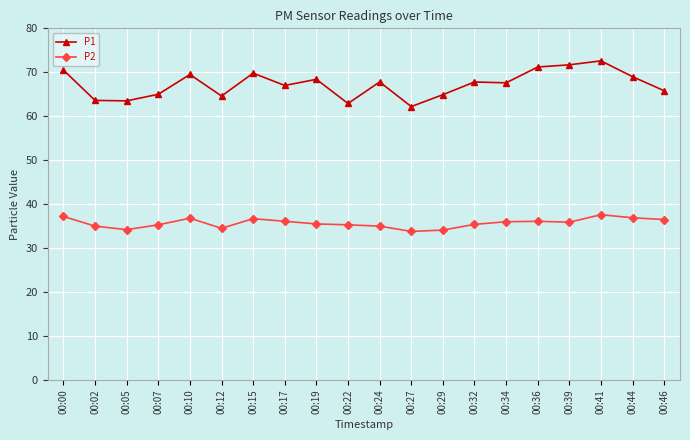

What are all the series names shown in the legend?

P1, P2